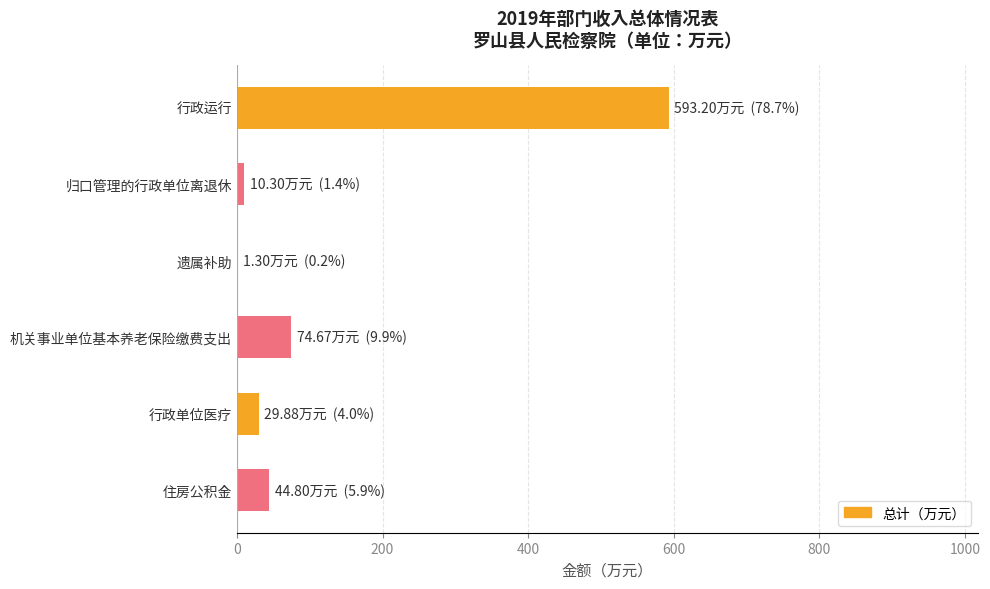

How many data points are above 44?

3